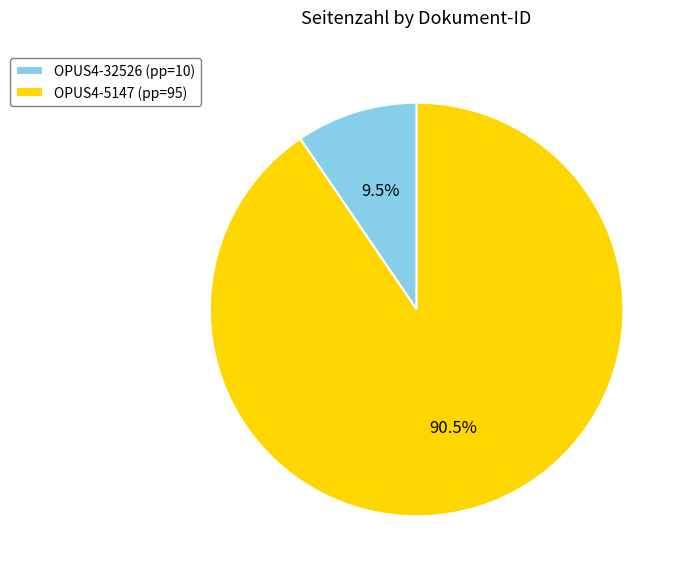

Is there any slice that represents more than half of the pie?

Yes